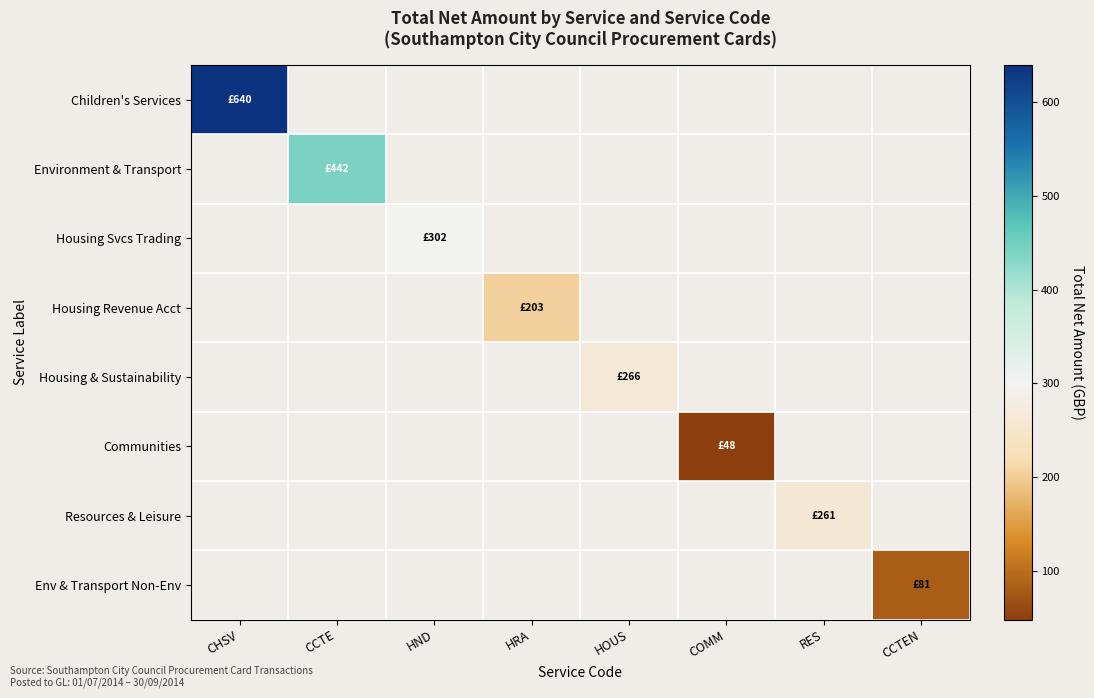

Rank the categories by Children's Services value from highest to lowest.

CHSV, CCTE, HND, HRA, HOUS, COMM, RES, CCTEN